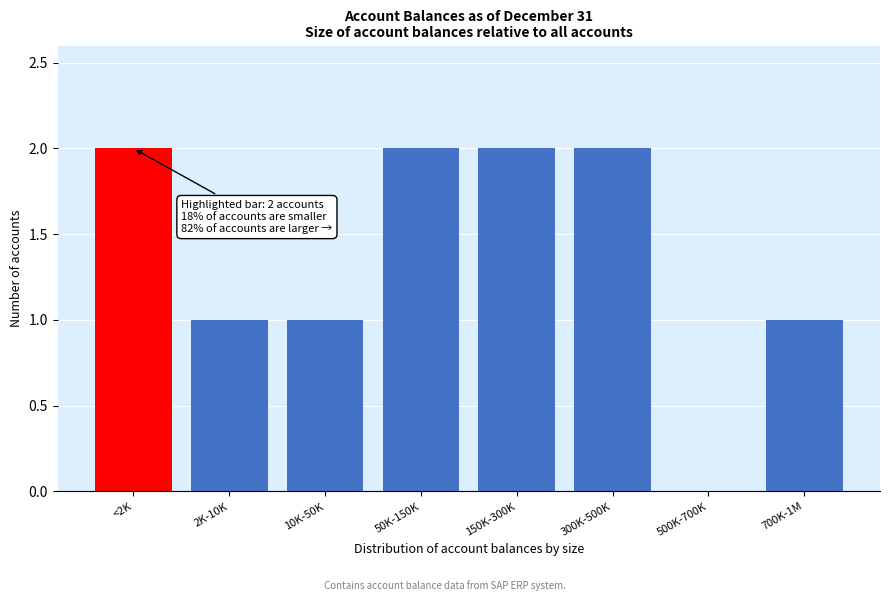

Reading right to left, extract all data points from this chart.

700K-1M=1	500K-700K=0	300K-500K=2	150K-300K=2	50K-150K=2	10K-50K=1	2K-10K=1	<2K=2